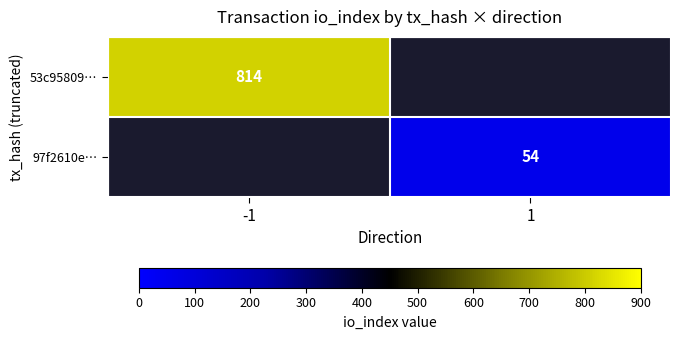

The 53c95809… series shows 814 at -1. True or false?

True